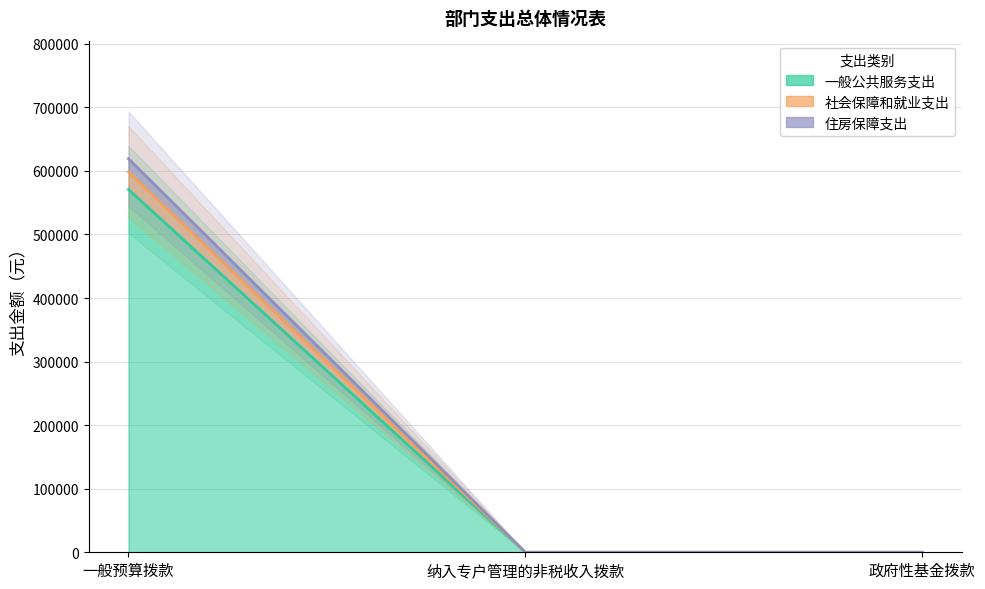

The value of 住房保障支出 at 政府性基金拨款 is 408673.8. True or false?

False